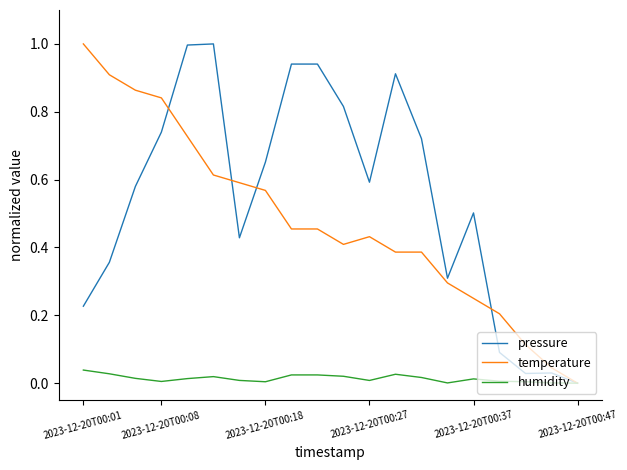

Is this an area chart (filled region under the line)?

No